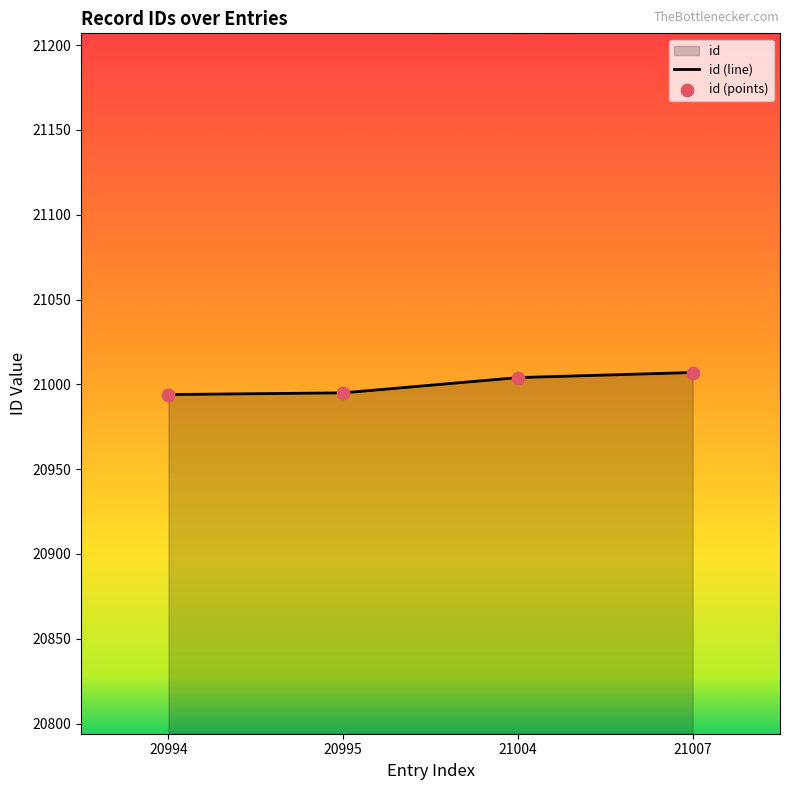

What is the total value across all series at 20995?

41990